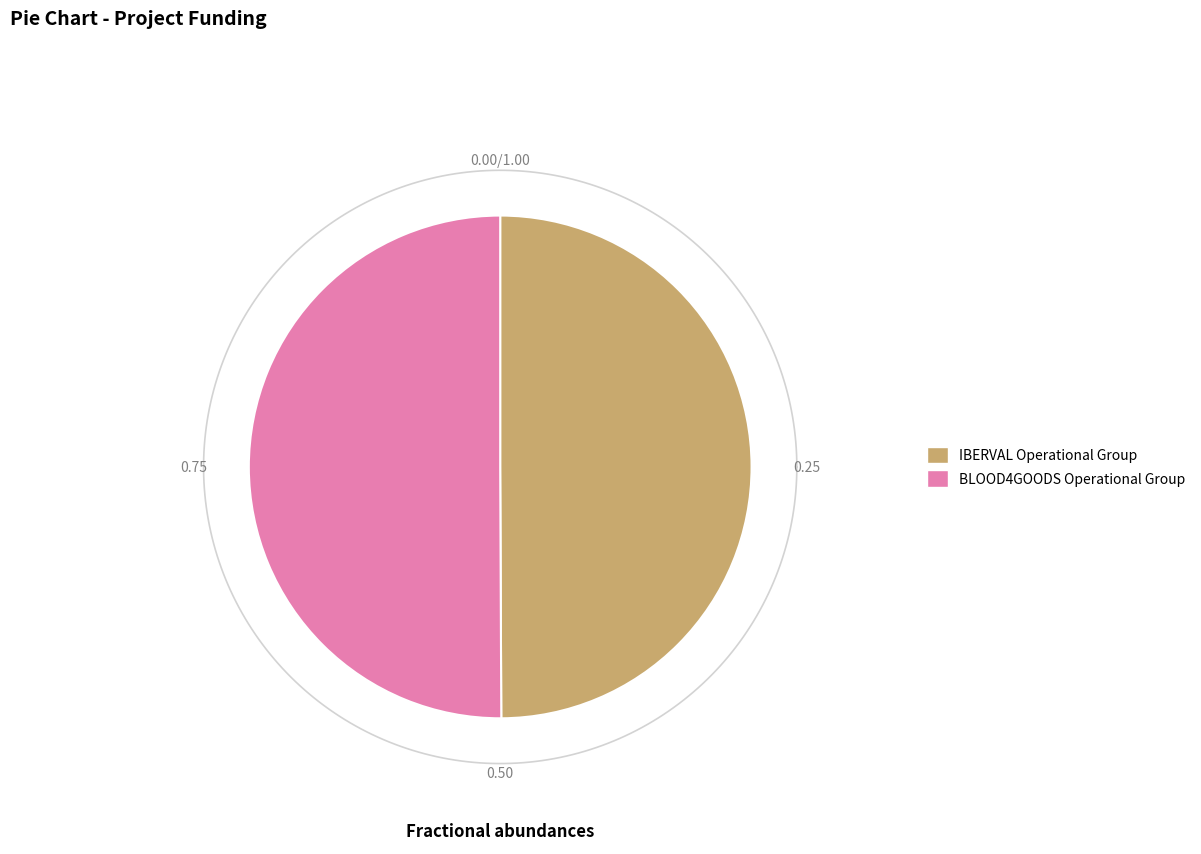

What percentage do IBERVAL Operational Group and BLOOD4GOODS Operational Group together represent?

100.0%